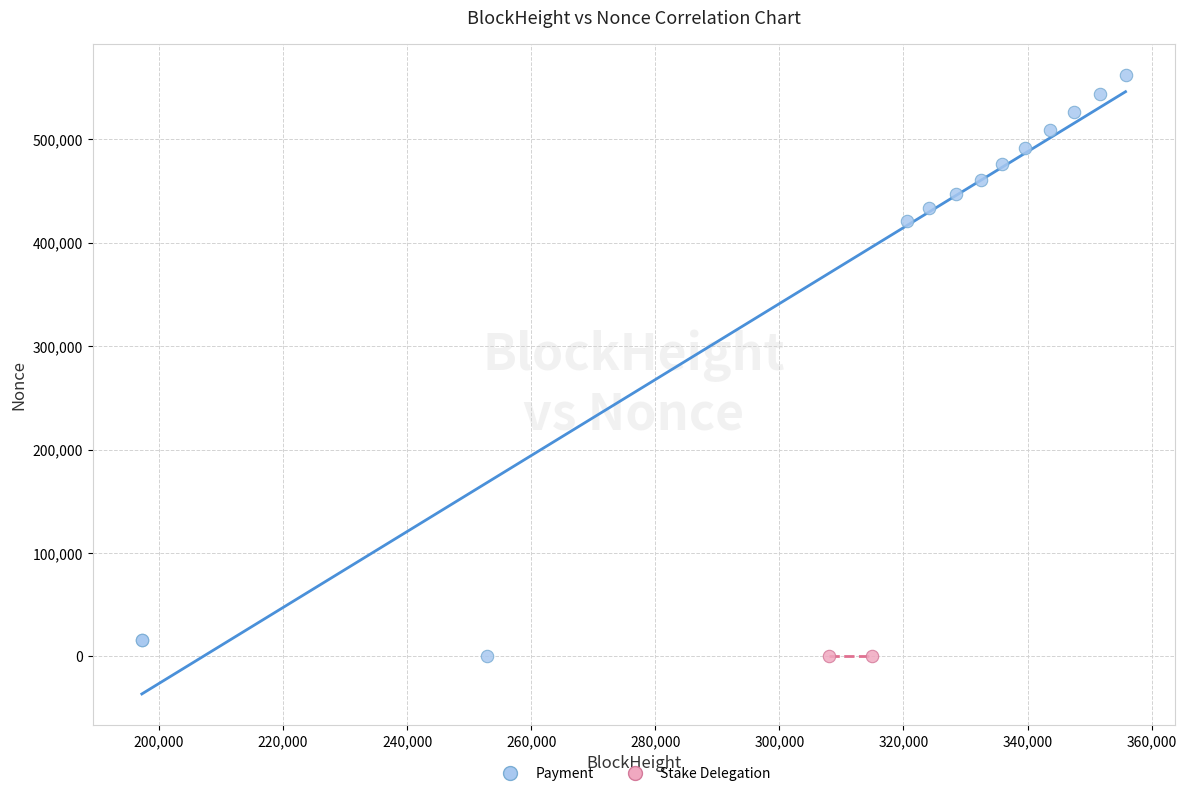

Which series has the widest spread of Y values?

Payment